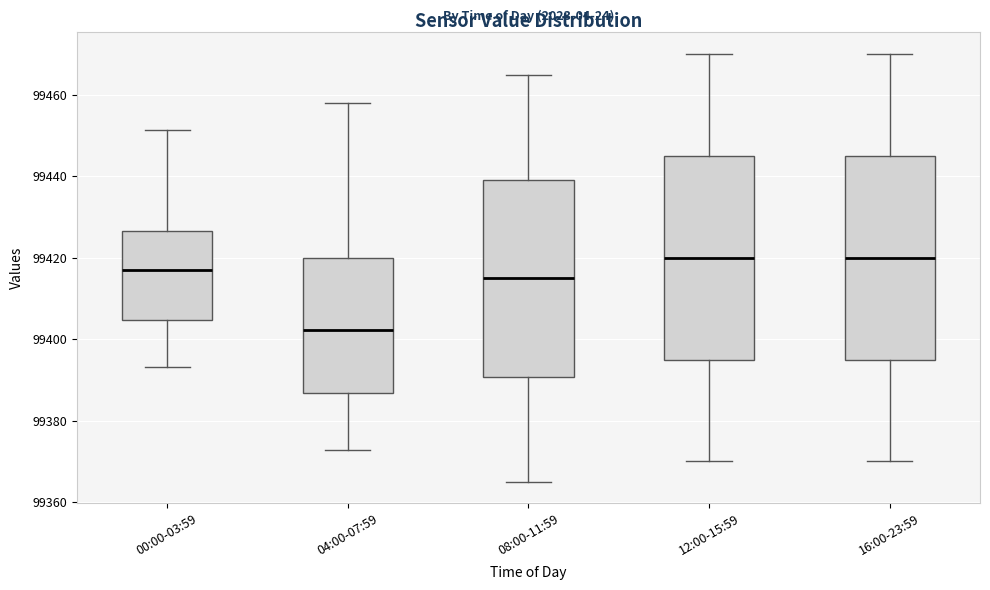

Reading left to right, transcribe this box plot: for each box, give where its median line is, the range the box spans, and where its two whiskers end, as read against the y-axis. The values are not printed on the chart, so give them approximately, as read against the axis.

00:00-03:59: median 99416, box 99404 to 99426, whiskers 99394 to 99452
04:00-07:59: median 99402, box 99386 to 99420, whiskers 99372 to 99458
08:00-11:59: median 99414, box 99390 to 99440, whiskers 99366 to 99464
12:00-15:59: median 99420, box 99396 to 99446, whiskers 99370 to 99470
16:00-23:59: median 99420, box 99396 to 99446, whiskers 99370 to 99470